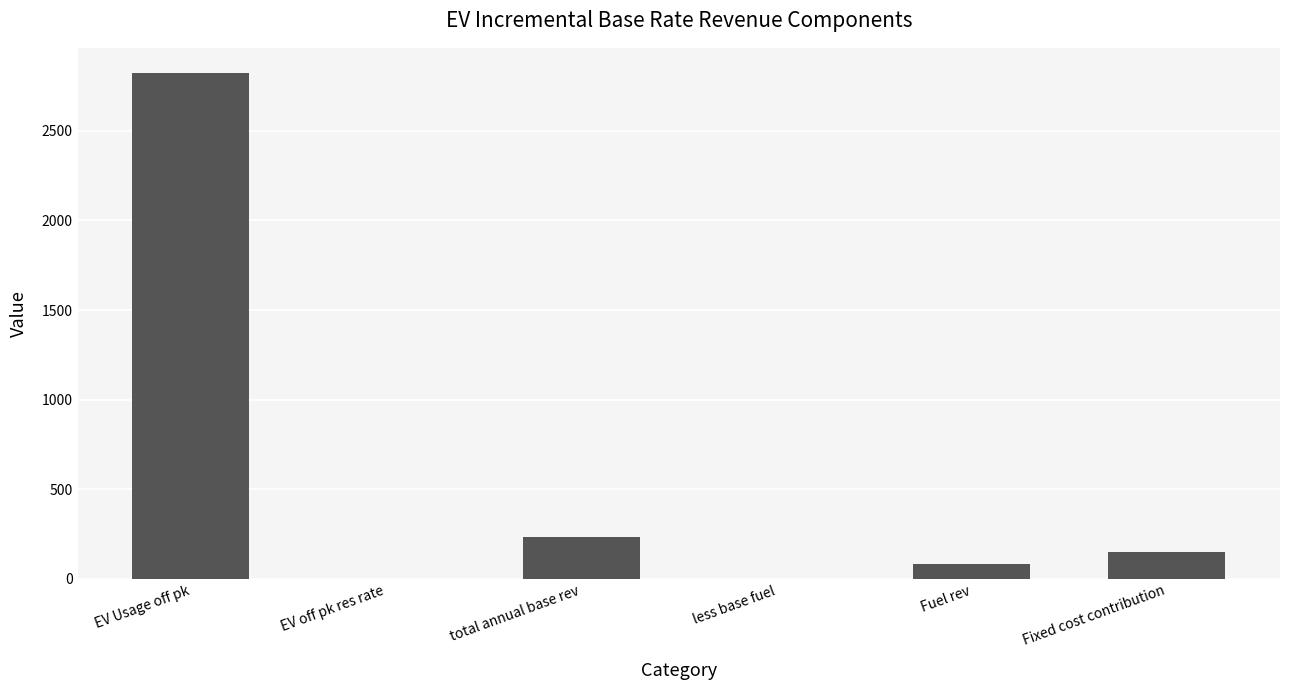

At which category does the chart reach its peak across all series?

EV Usage off pk